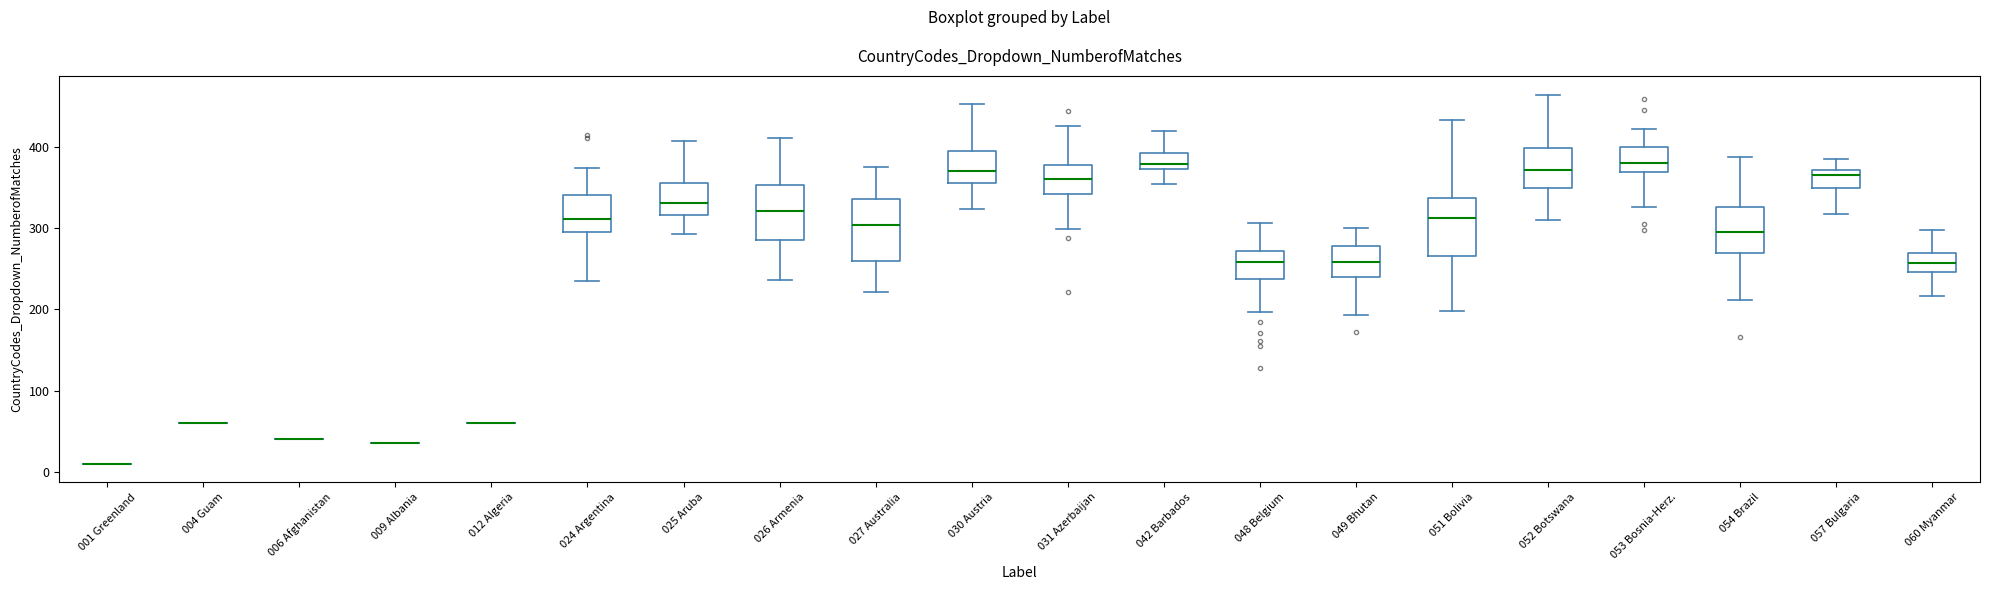

Reading left to right, transcribe this box plot: for each box, give where its median line is, the range the box spans, and where its two whiskers end, as read against the y-axis. The values are not printed on the chart, so give them approximately, as read against the axis.

001 Greenland: box collapsed to a line at 10, whiskers 10 to 10
004 Guam: box collapsed to a line at 60, whiskers 60 to 60
006 Afghanistan: box collapsed to a line at 40, whiskers 40 to 40
009 Albania: box collapsed to a line at 40, whiskers 40 to 40
012 Algeria: box collapsed to a line at 60, whiskers 60 to 60
024 Argentina: median 310, box 300 to 340, whiskers 240 to 370
025 Aruba: median 330, box 320 to 360, whiskers 290 to 410
026 Armenia: median 320, box 290 to 350, whiskers 240 to 410
027 Australia: median 300, box 260 to 340, whiskers 220 to 380
030 Austria: median 370, box 360 to 400, whiskers 320 to 450
031 Azerbaijan: median 360, box 340 to 380, whiskers 300 to 430
042 Barbados: median 380, box 370 to 390, whiskers 360 to 420
048 Belgium: median 260, box 240 to 270, whiskers 200 to 310
049 Bhutan: median 260, box 240 to 280, whiskers 190 to 300
051 Bolivia: median 310, box 270 to 340, whiskers 200 to 430
052 Botswana: median 370, box 350 to 400, whiskers 310 to 460
053 Bosnia-Herz.: median 380, box 370 to 400, whiskers 330 to 420
054 Brazil: median 300, box 270 to 330, whiskers 210 to 390
057 Bulgaria: median 370 (just below the box's upper edge), box 350 to 370, whiskers 320 to 380
060 Myanmar: median 260, box 250 to 270, whiskers 220 to 300